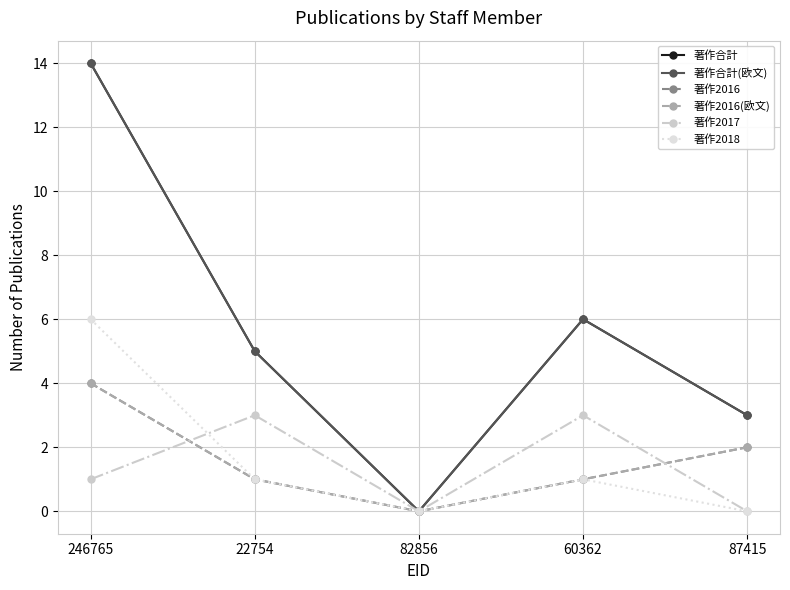

What is the difference between the highest and lowest values at 87415?

3